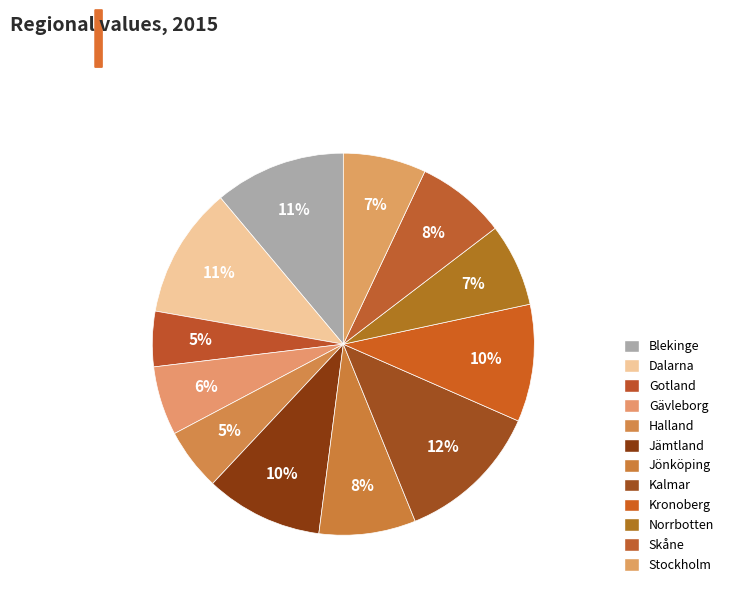

To the nearest percent, what portion does Gävleborg represent?

6%